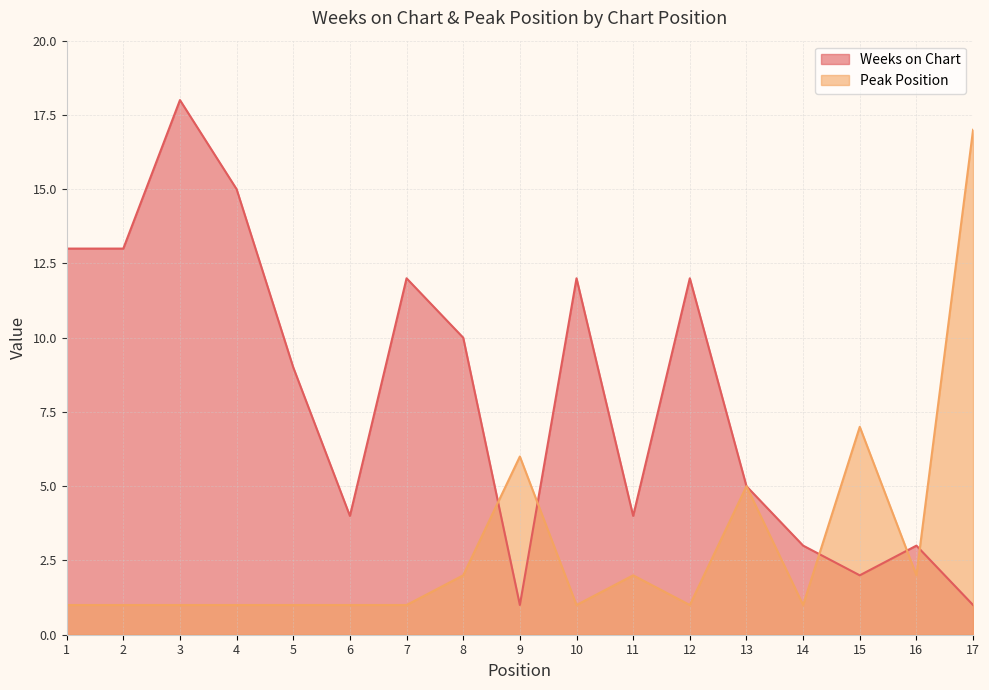

True or false: Peak Position has a value of 11 at 9.

False